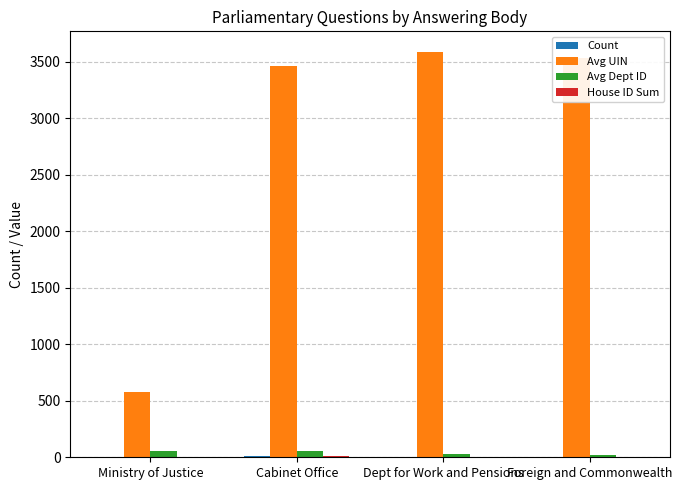

True or false: Avg UIN has a value of 124 at Ministry of Justice.

False